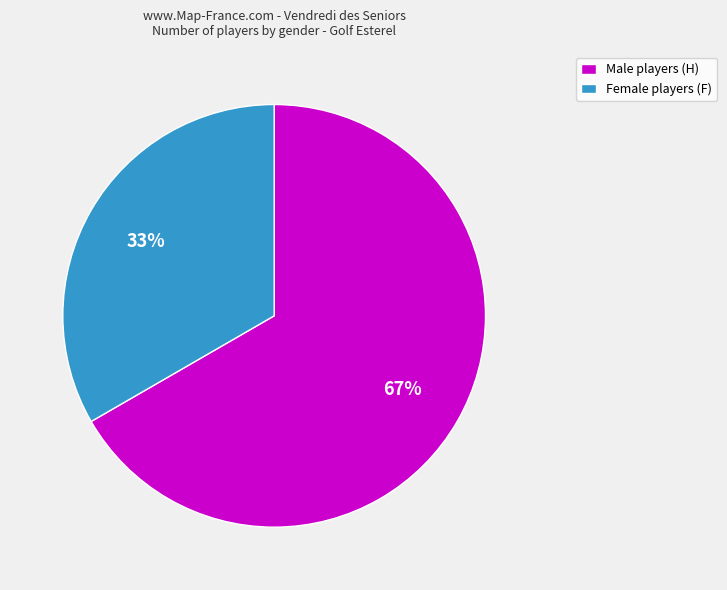

To the nearest percent, what is the average slice percentage?

50%